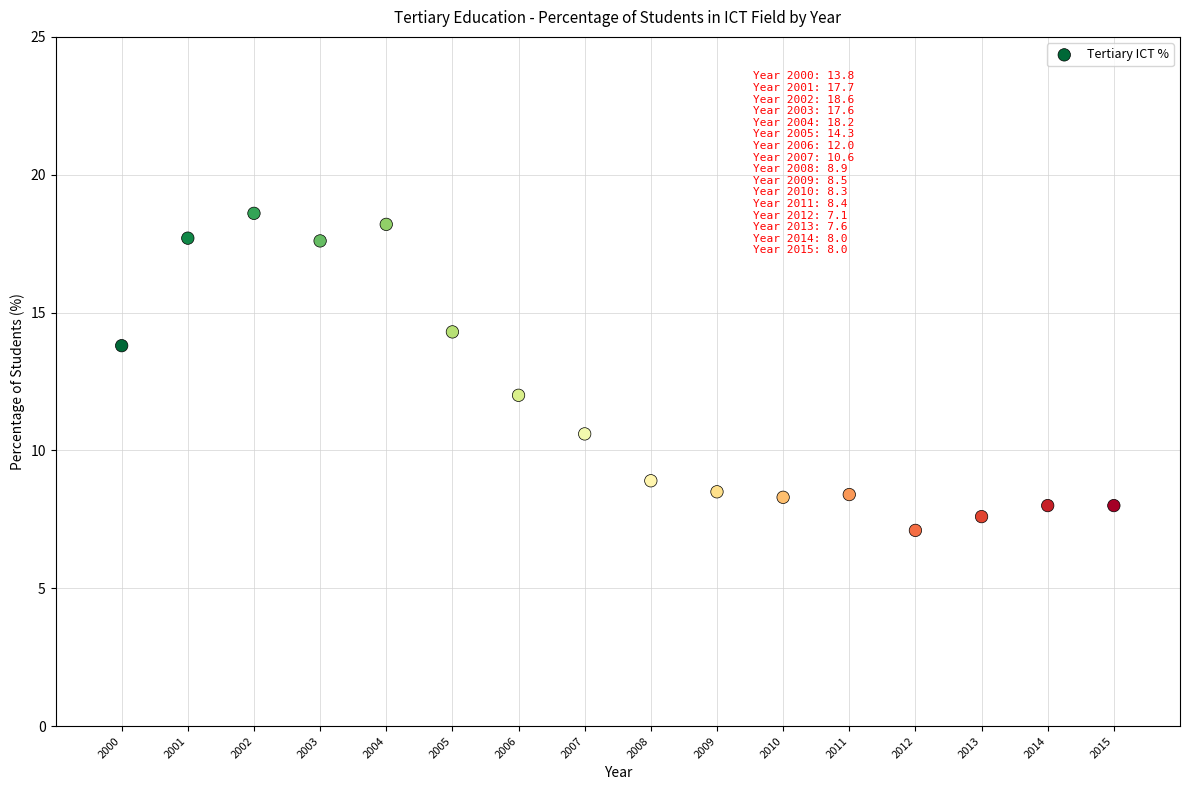

What is the range of Y values (max minus min)?

11.5